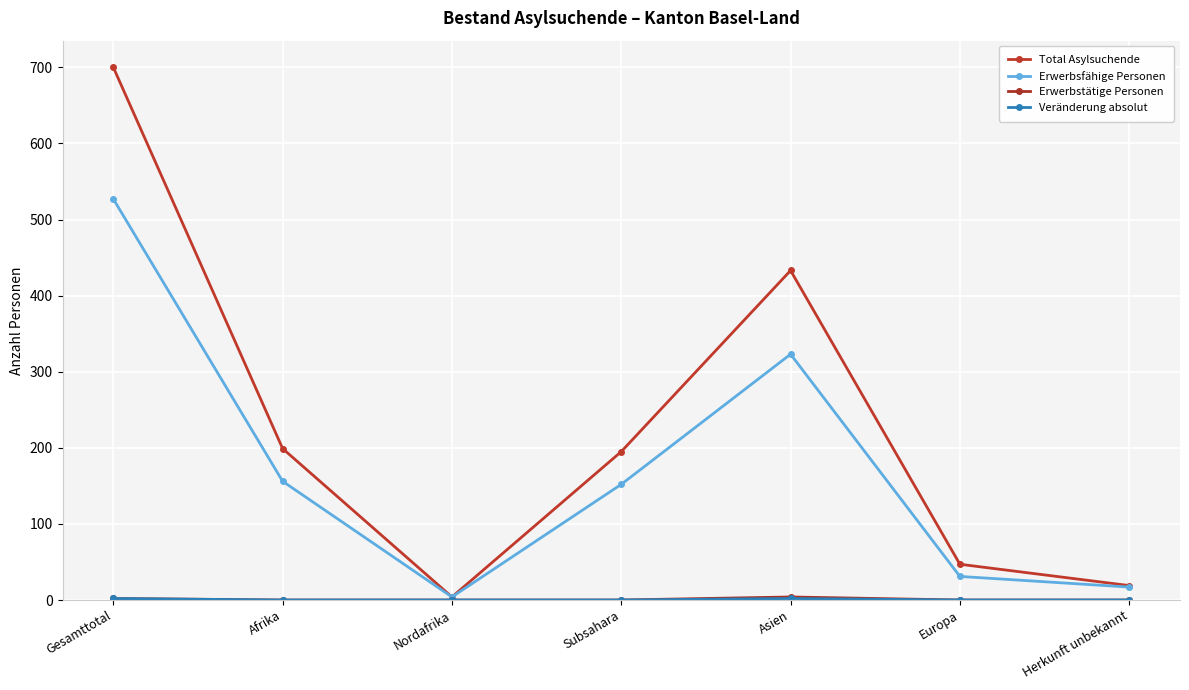

Rank the series by their maximum value, from highest to lowest.

Total Asylsuchende, Erwerbsfähige Personen, Erwerbstätige Personen, Veränderung absolut